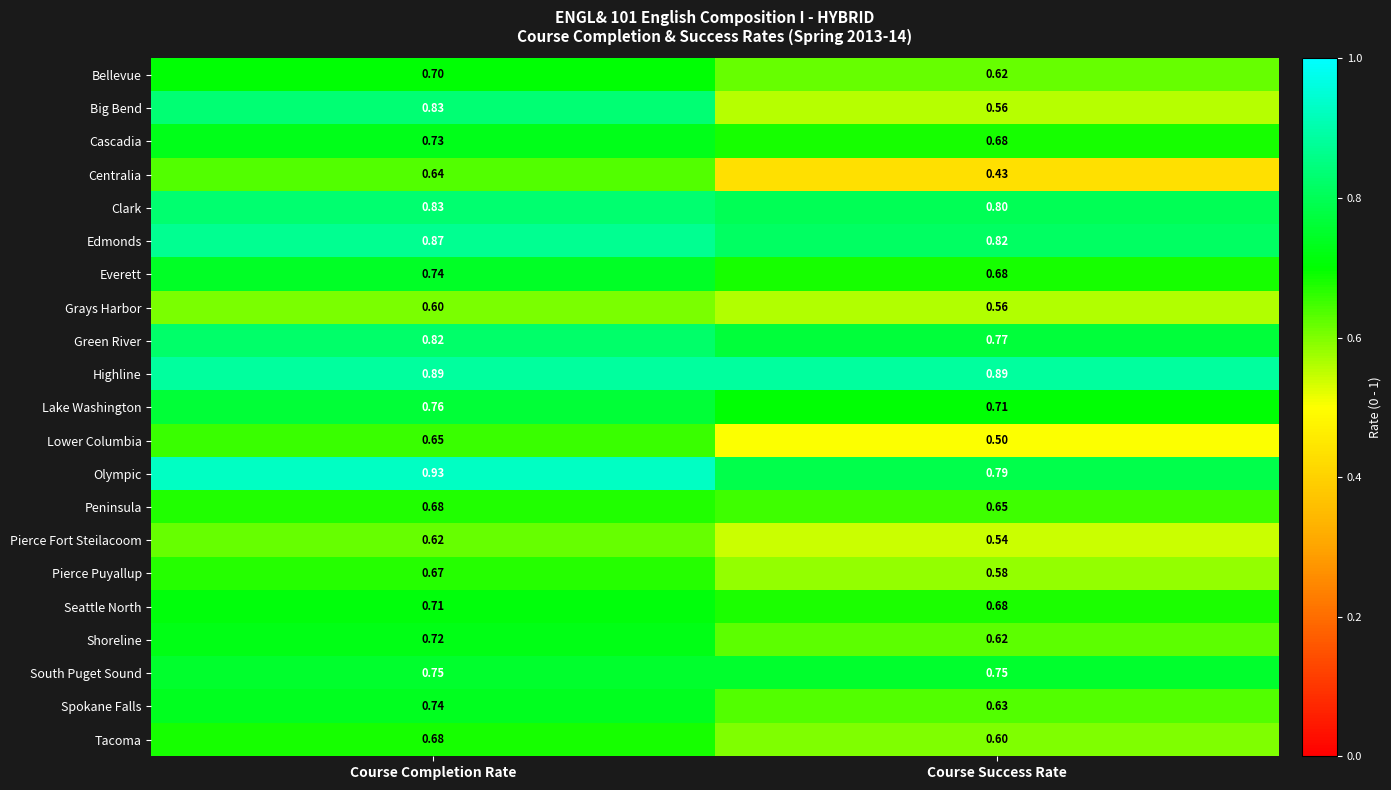

Which series has the largest range (max minus min)?

Big Bend